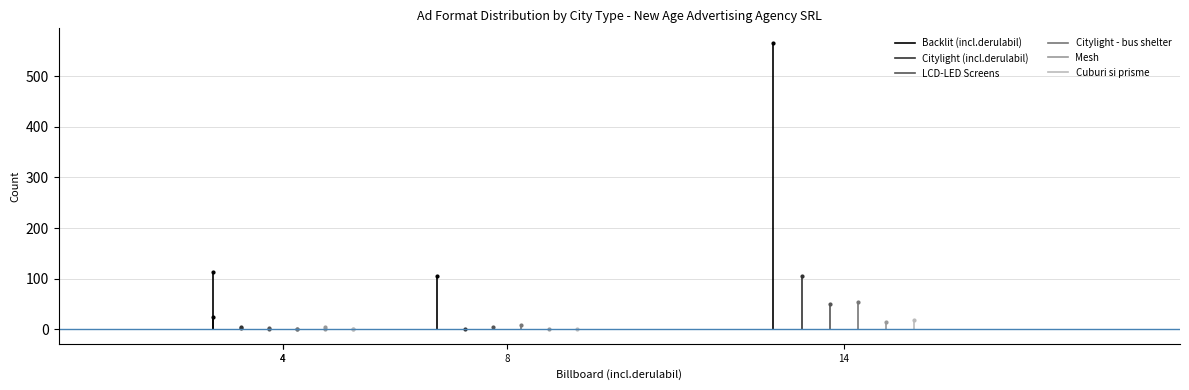

Which series has the largest range (max minus min)?

Backlit (incl.derulabil)